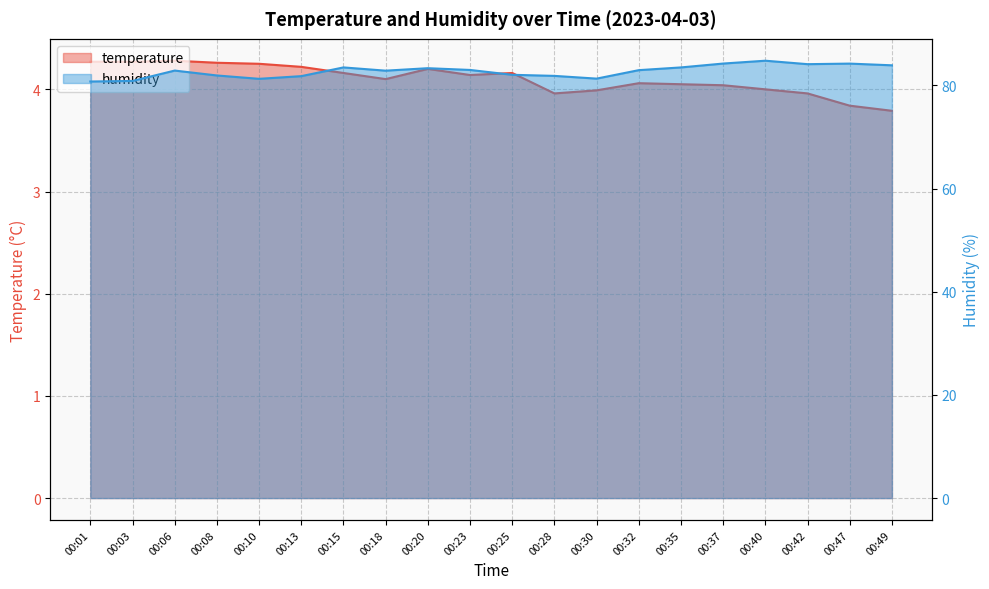

What is the difference between the maximum and minimum values in the temperature series?

0.5